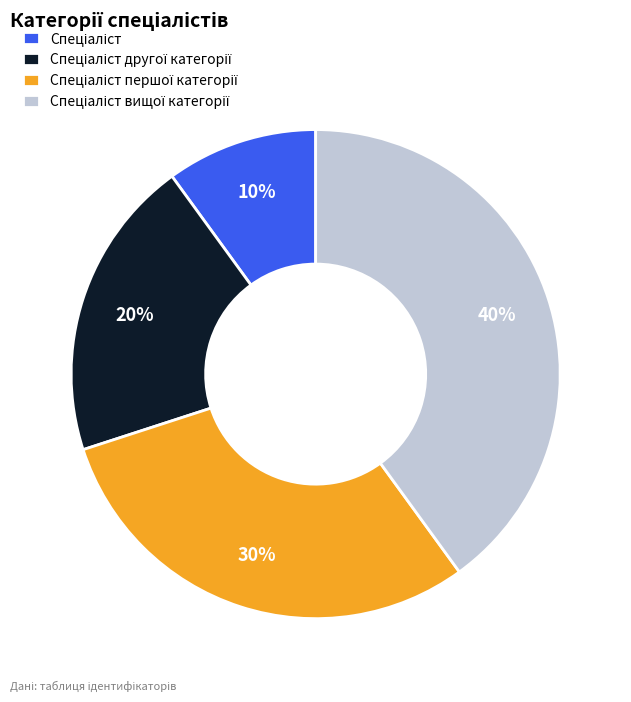

To the nearest percent, what is the difference between the largest and smallest slice percentages?

30%